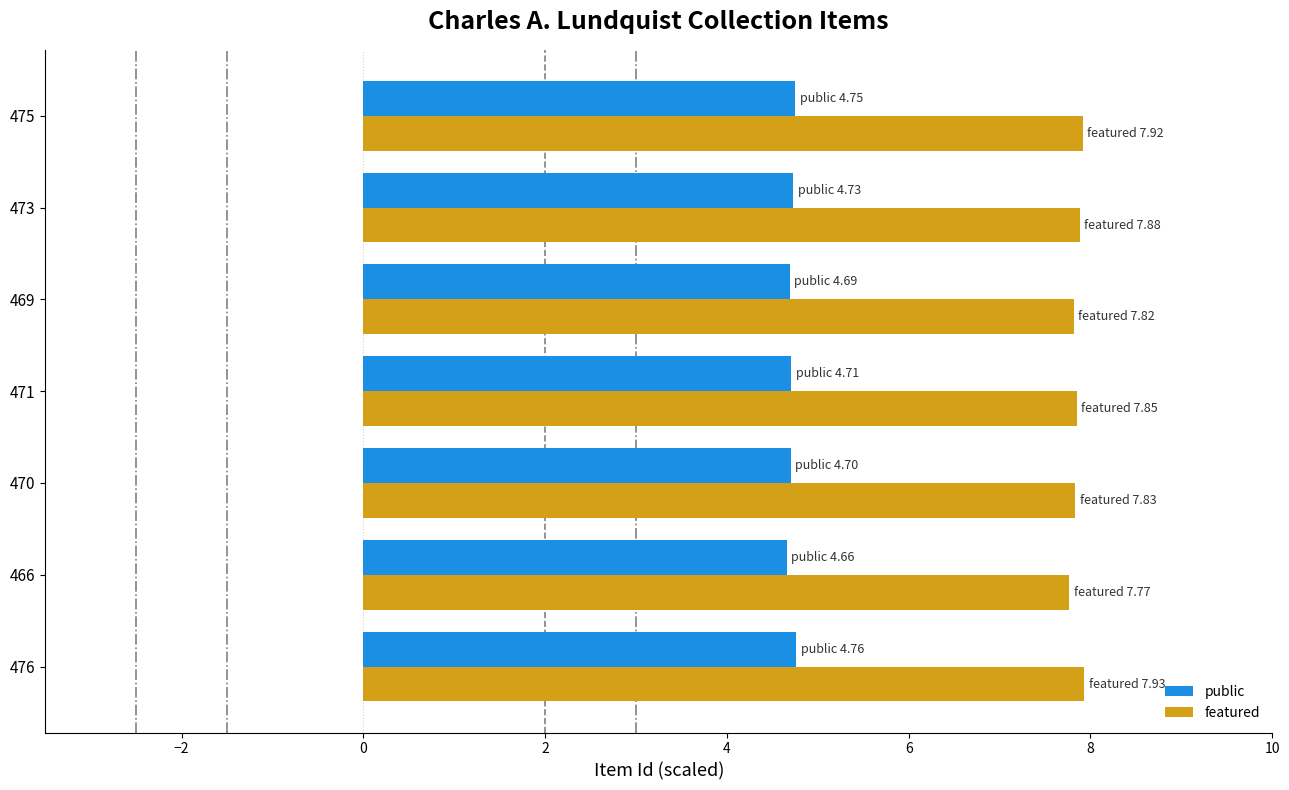

What are all the series names shown in the legend?

public, featured